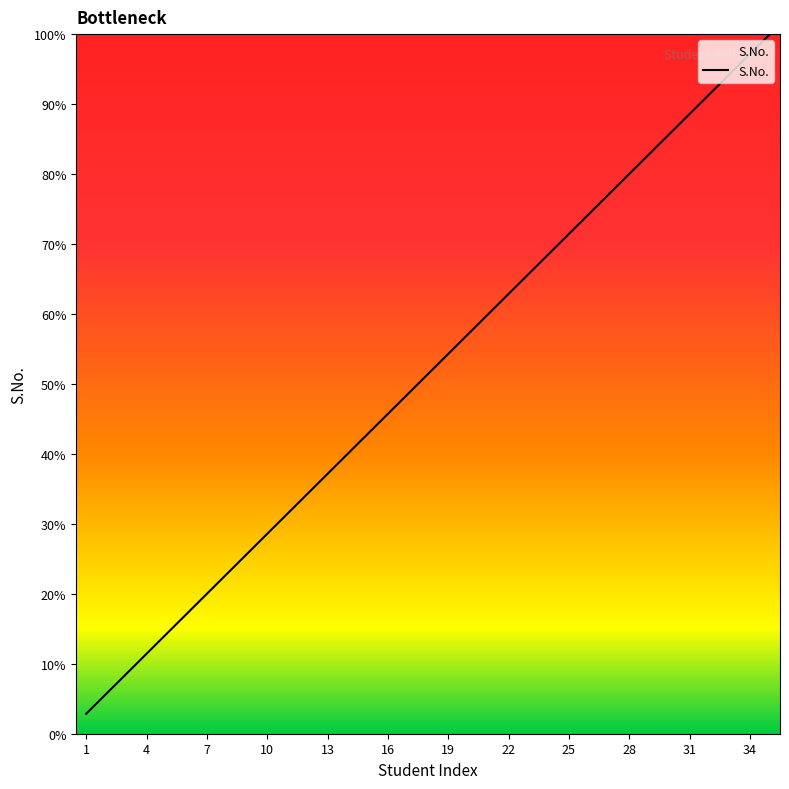

Is this an area chart (filled region under the line)?

No